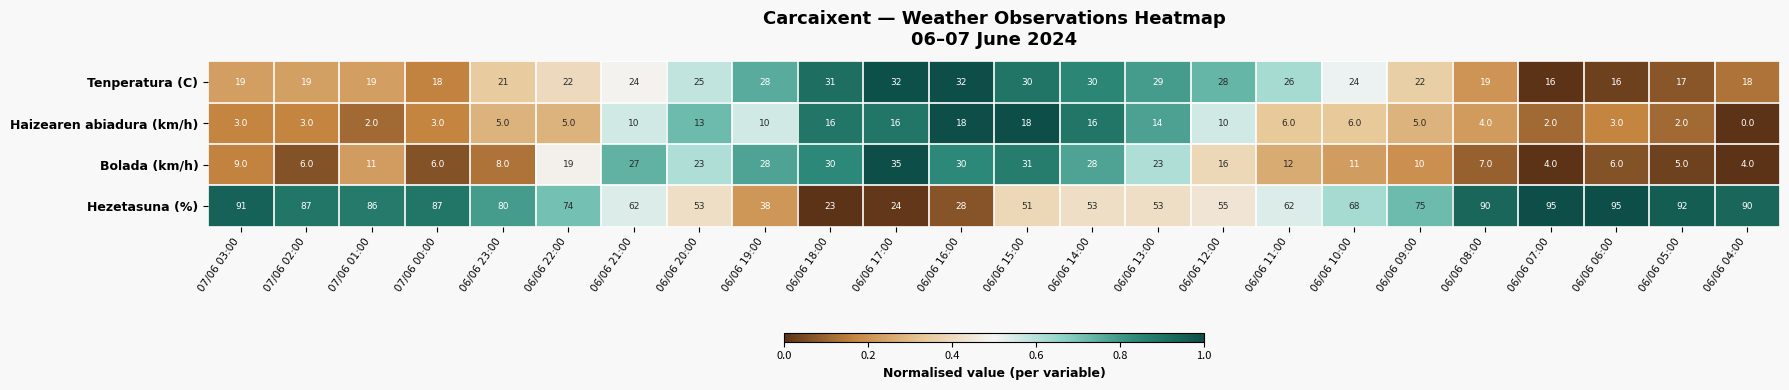

What is the difference between the Hezetasuna (%) values at 06/06 14:00 and 06/06 19:00?

15